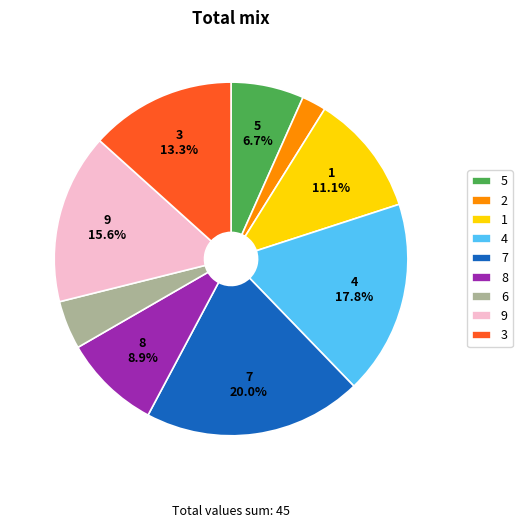

Which has a higher value, 6 or 5?

5